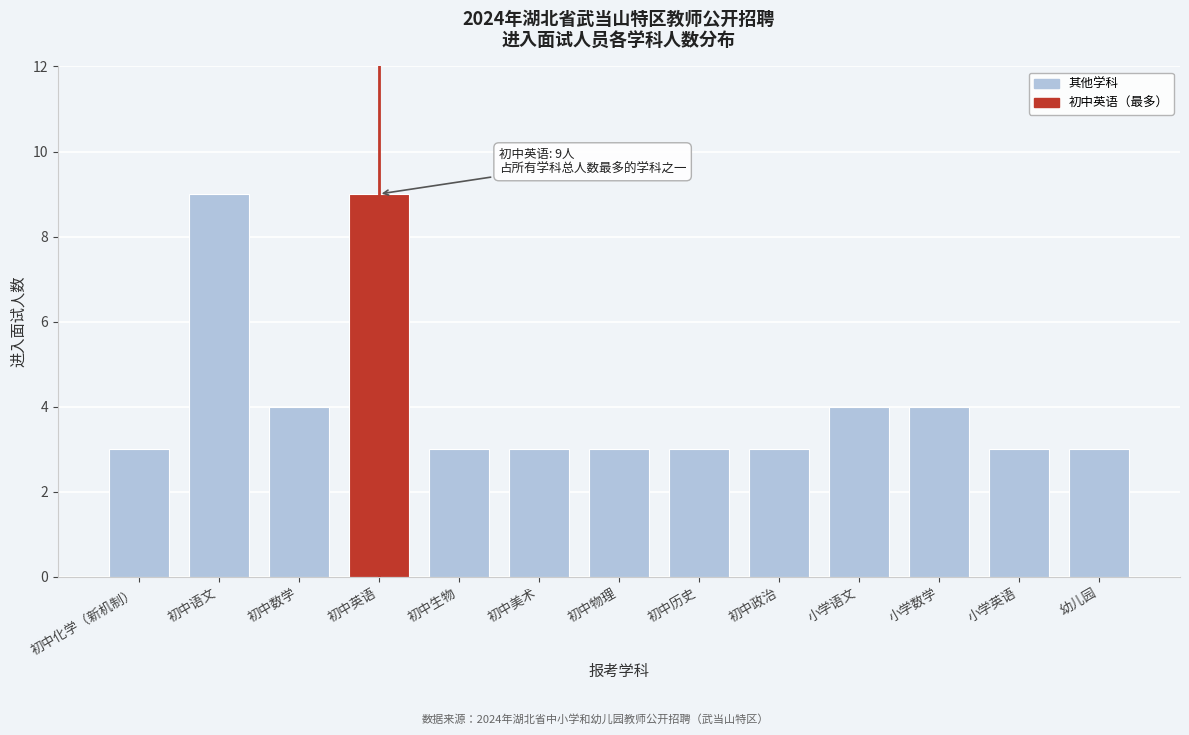

Reading left to right, what are all the values shown in this chart?

3	9	4	9	3	3	3	3	3	4	4	3	3